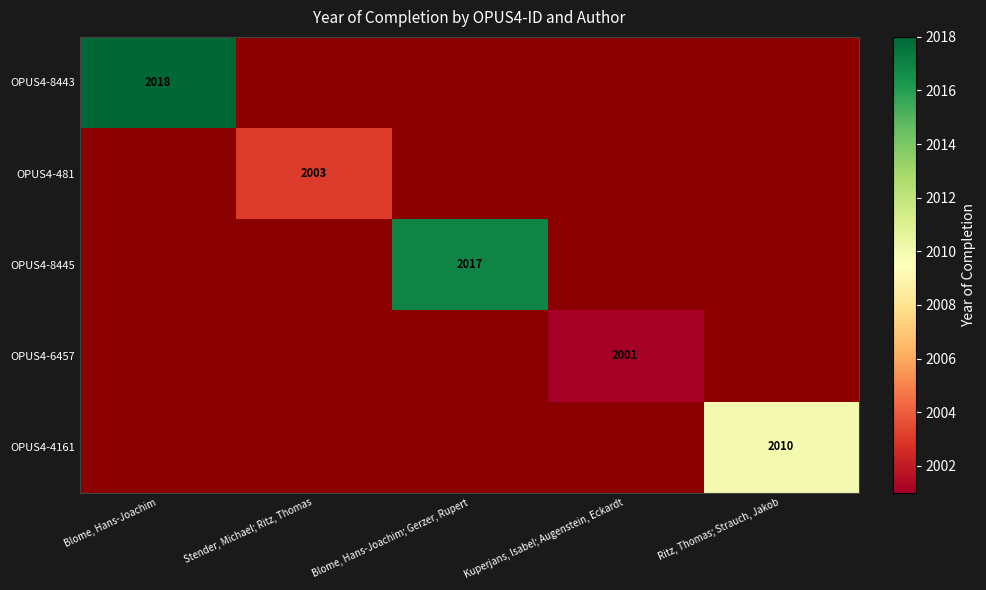

The value of OPUS4-4161 at Ritz, Thomas; Strauch, Jakob is 2010. True or false?

True